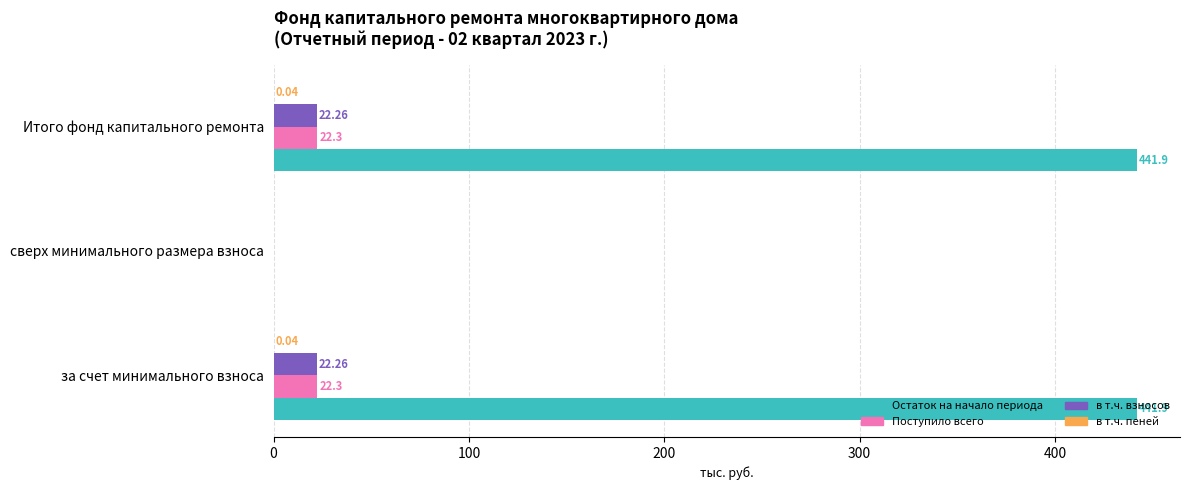

What is the sum of the Остаток на начало периода values at Итого фонд капитального ремонта and сверх минимального размера взноса?

441.9